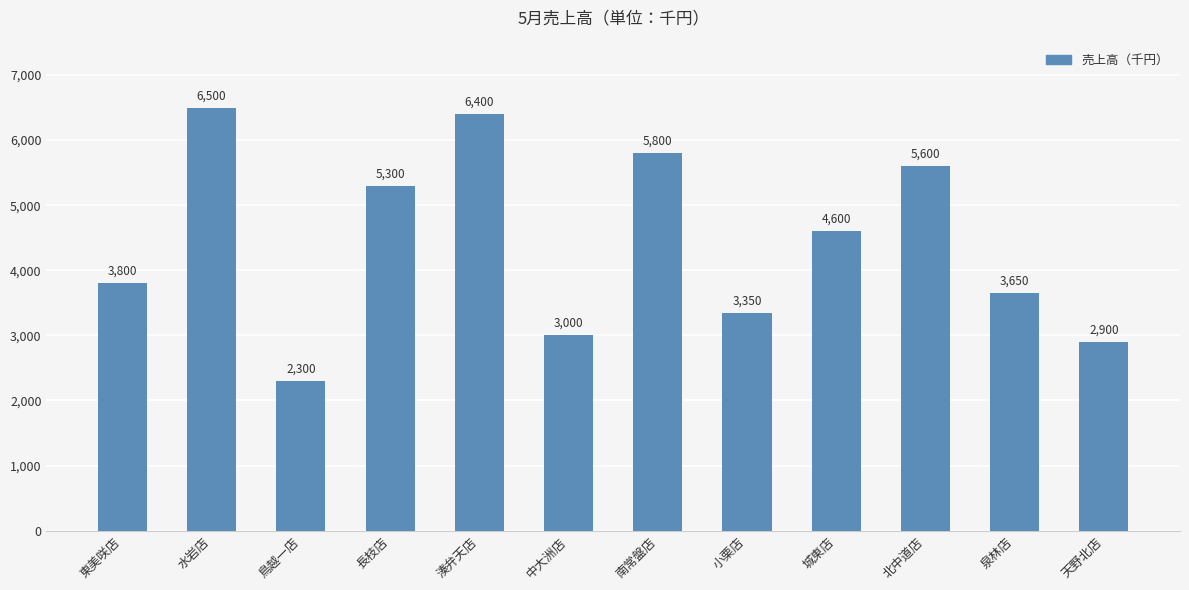

The value at 小栗店 is 5300. True or false?

False